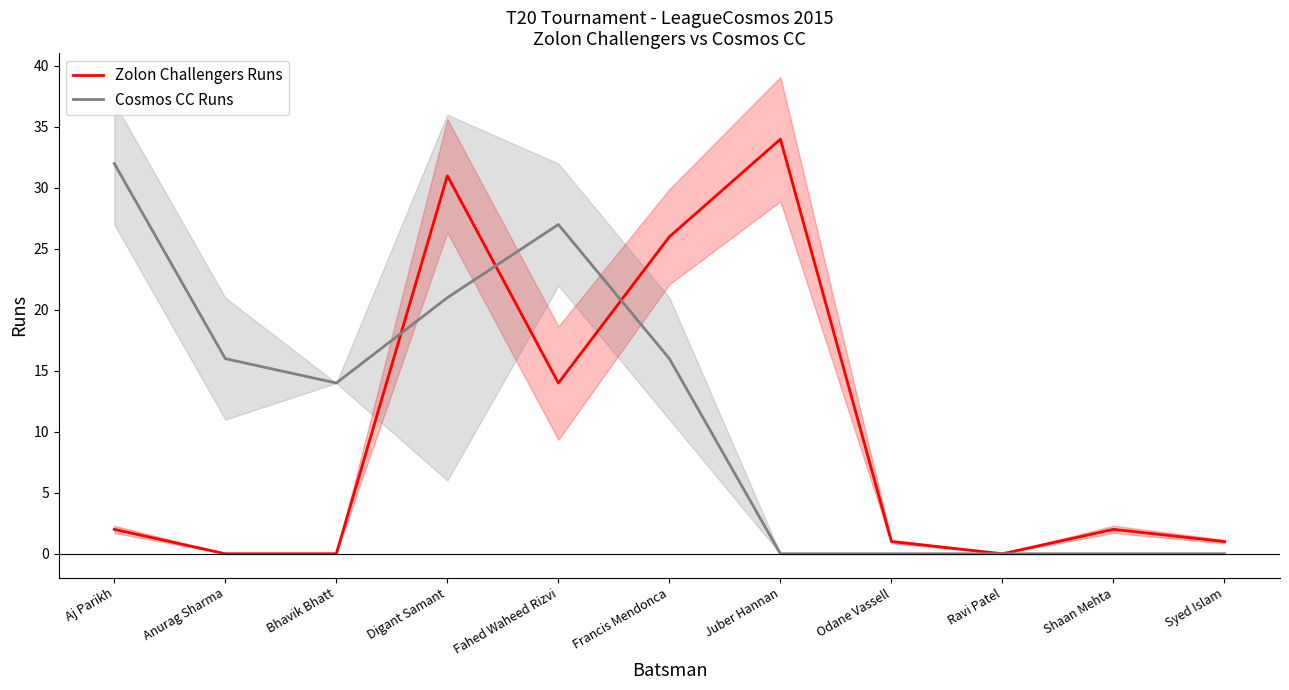

Between Anurag Sharma and Bhavik Bhatt, which is larger?

Anurag Sharma